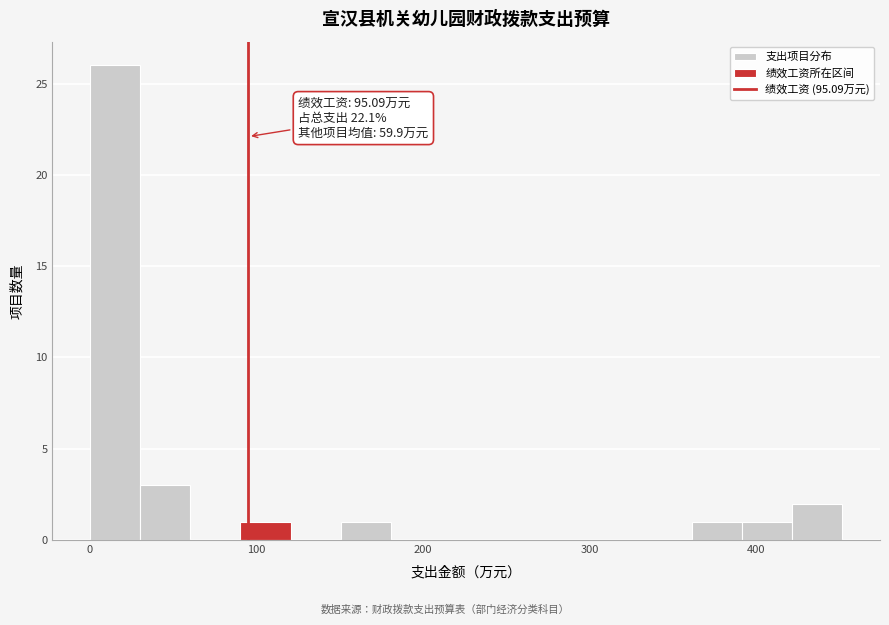

Read against the x-axis, roughly where is the centre of the tallest bar?

20